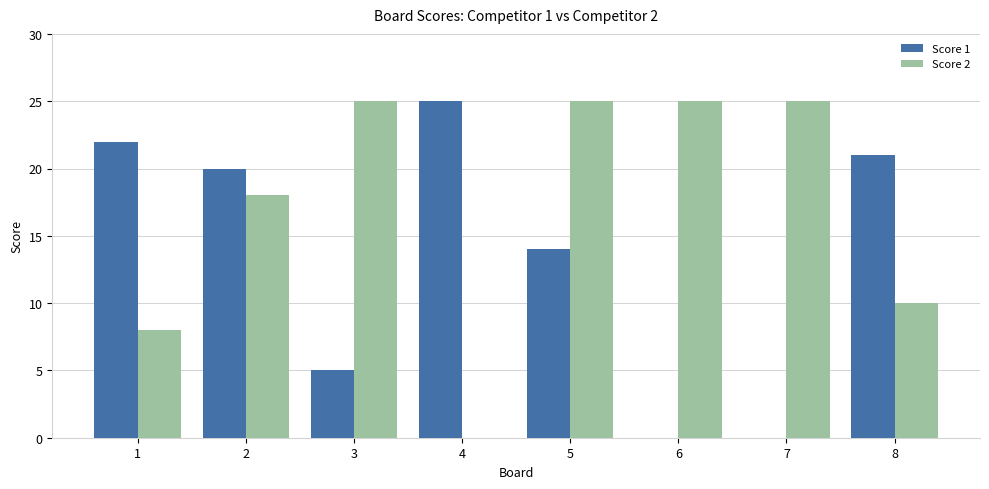

Between 4 and 8, which series saw the biggest shift?

Score 2